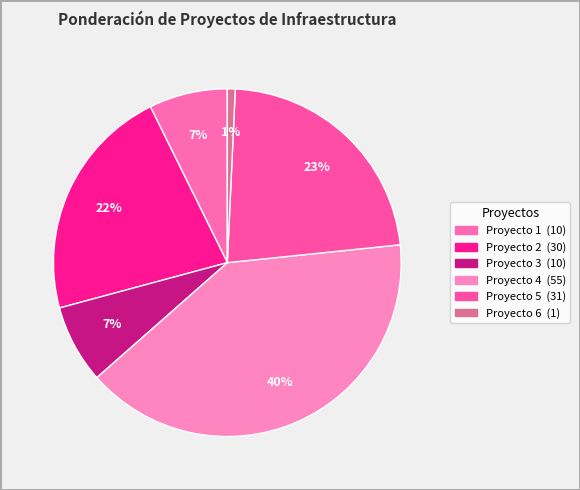

How many slices are in this pie chart?

6